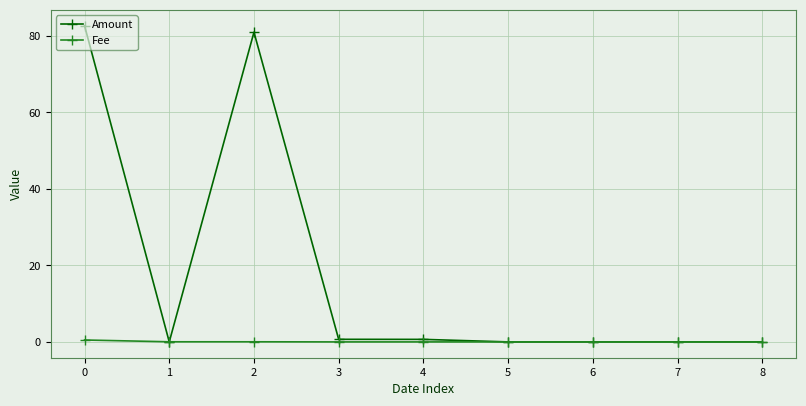

Which series has the largest range (max minus min)?

Amount